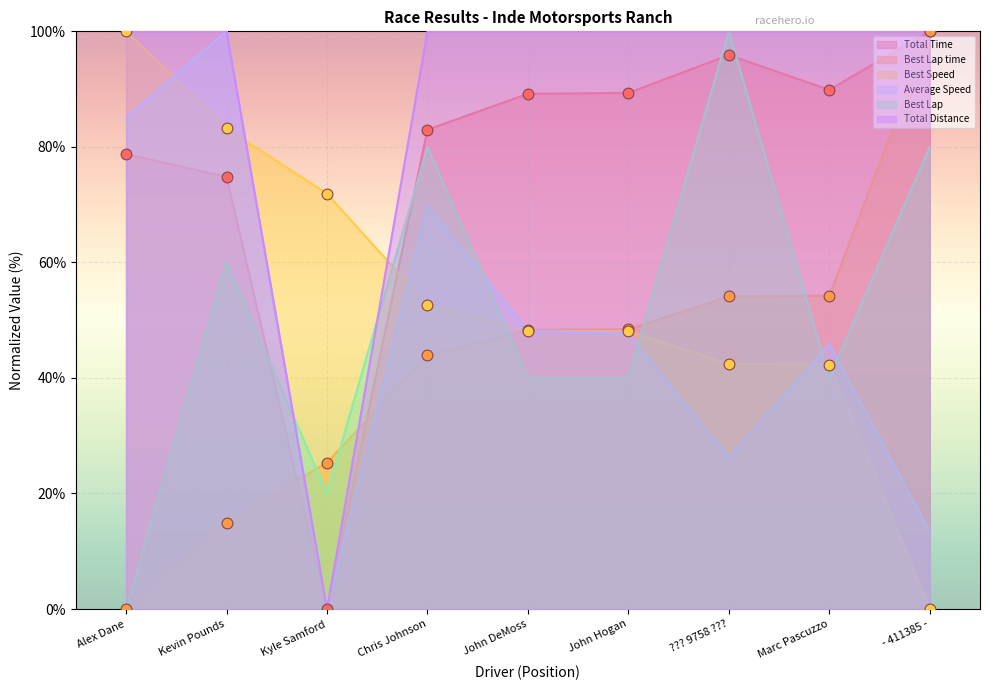

At which category is the sum across all series the highest?

Kevin Pounds